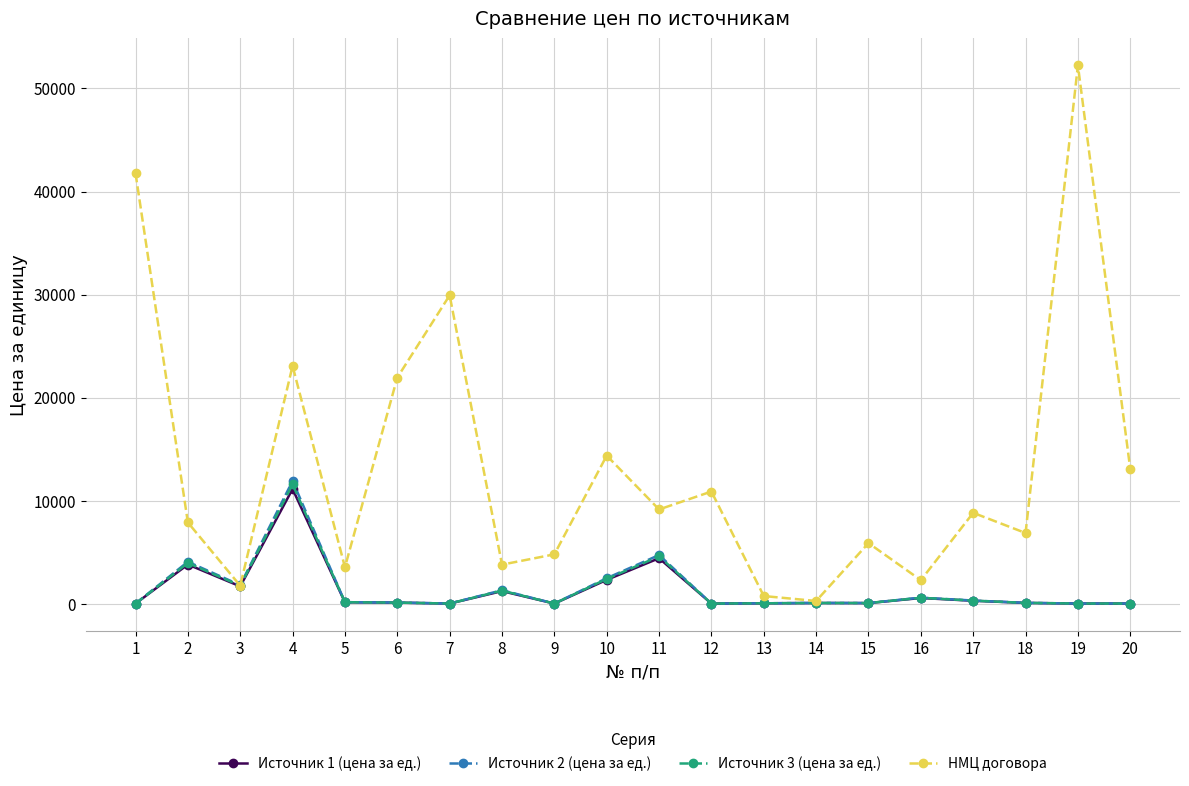

At which category is the sum across all series the highest?

4